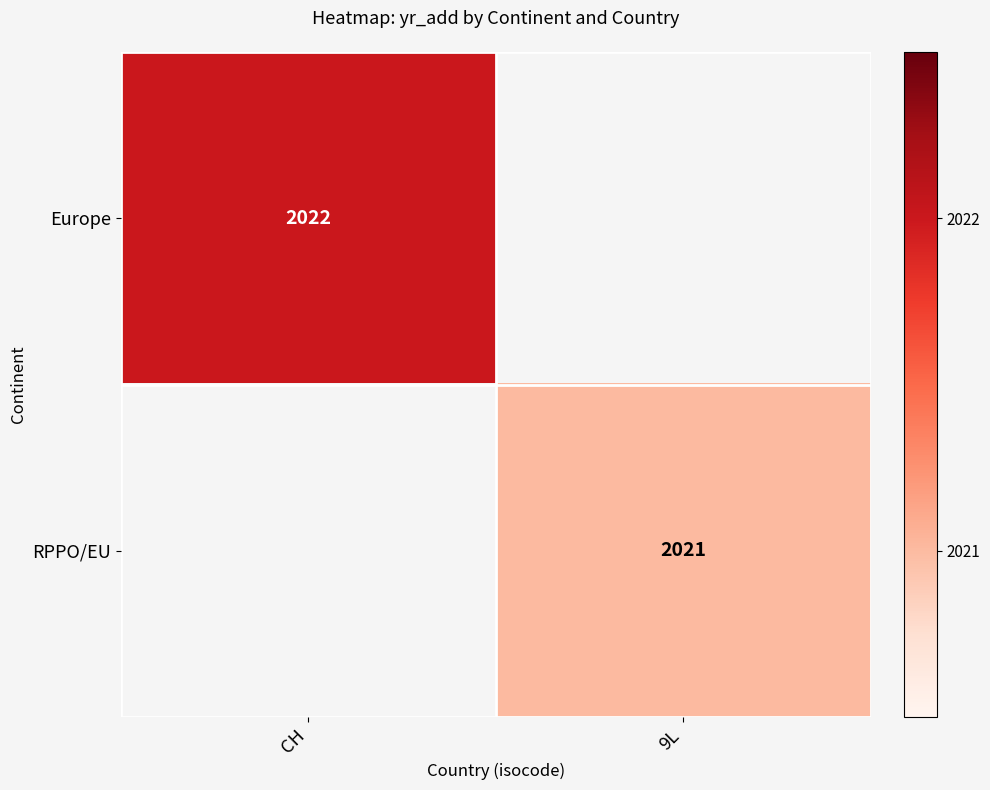

The value of Europe at CH is 3144. True or false?

False